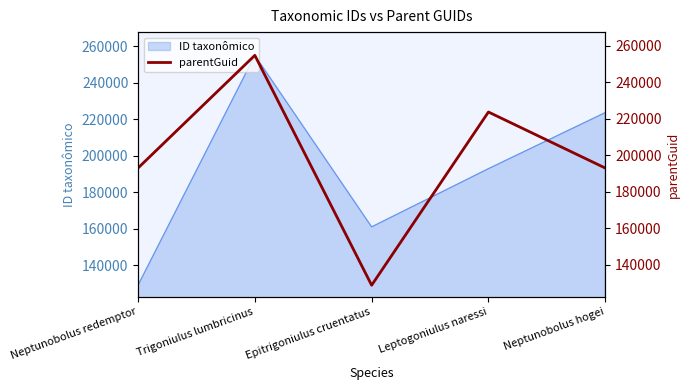

What is the difference between the maximum and minimum values?

125976